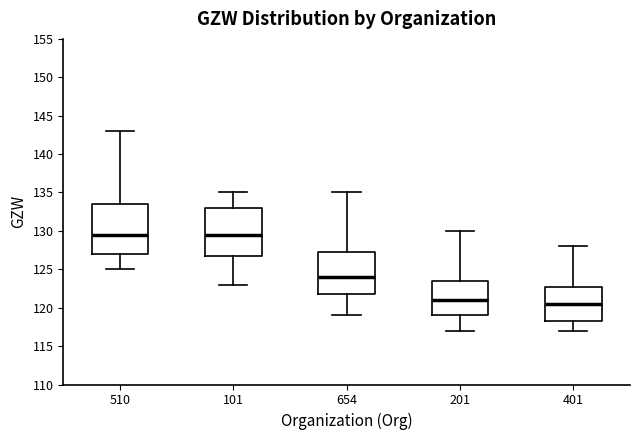

Where does the lower whisker of the box at x = 401 end on the y-axis? The values are not printed on the chart, so give them approximately, as read against the axis.

117.0